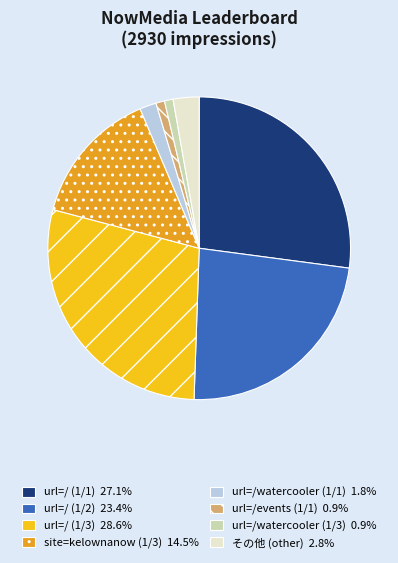

Does any single category account for the majority?

No